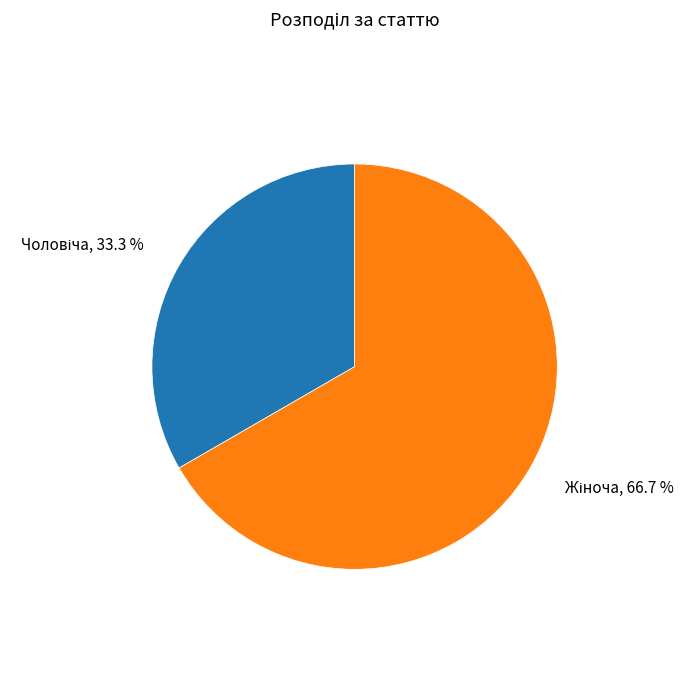

Does any single category account for the majority?

Yes